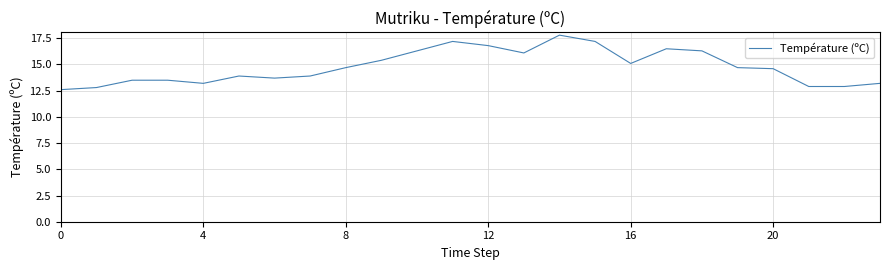

What is the maximum value shown in the chart?

17.8